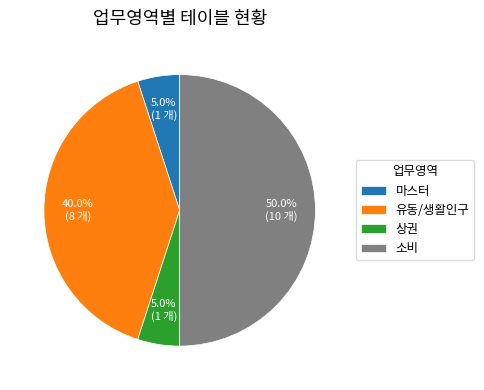

Is 마스터 the majority of the pie?

No